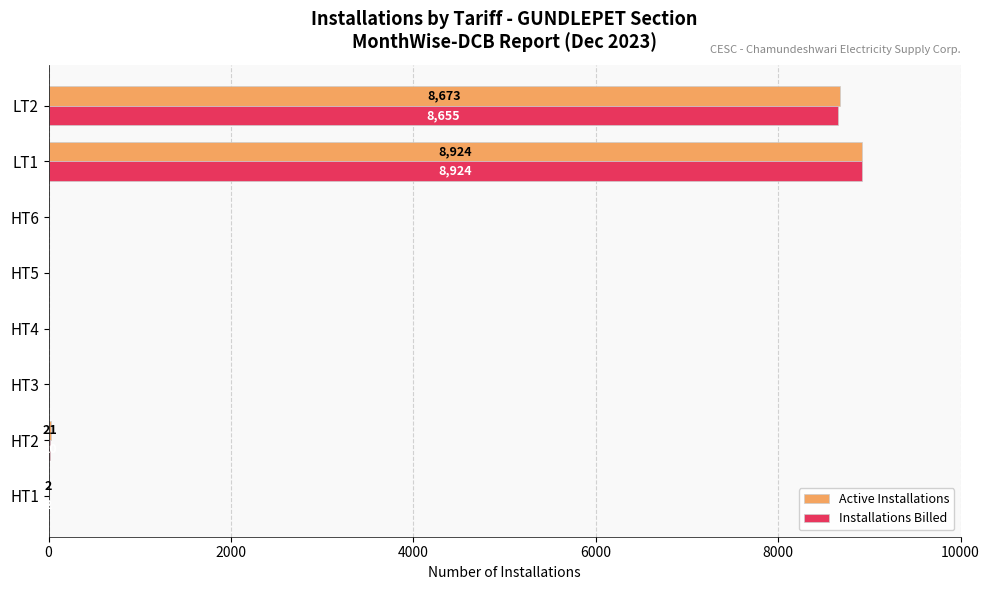

What is the sum of all Active Installations values?

17620